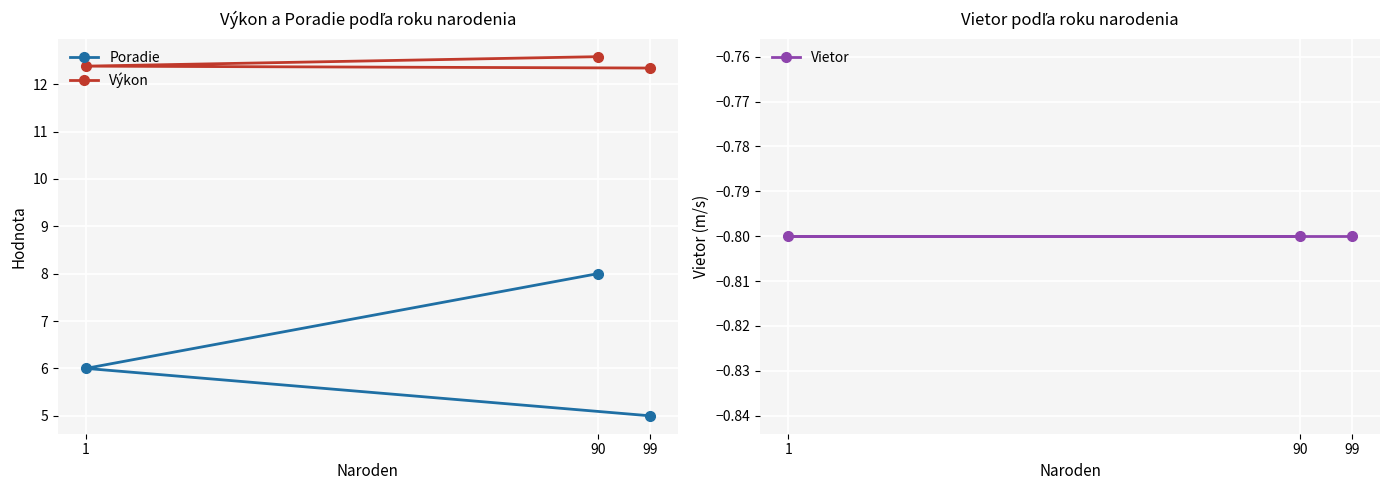

What is the smallest value displayed?

-0.8